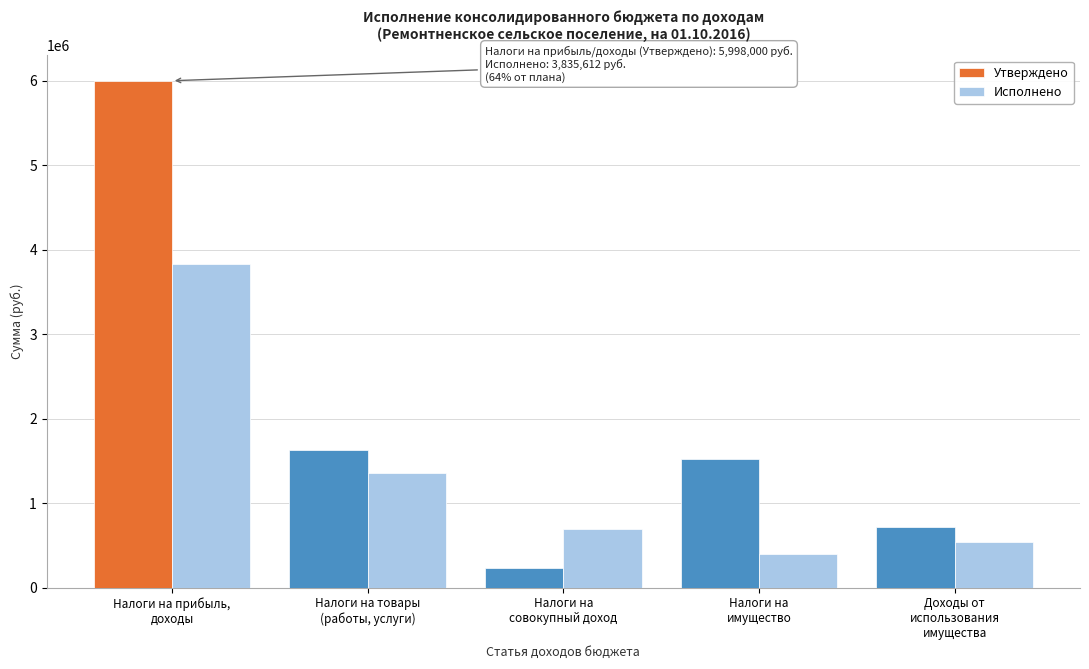

Reading left to right, what are all the values shown in this chart?

Утверждено: 5998000.0	1626000.0	230300.0	1526000.0	714700.0
Исполнено: 3835612.1	1351814.4	695639.5	398555.6	543514.7